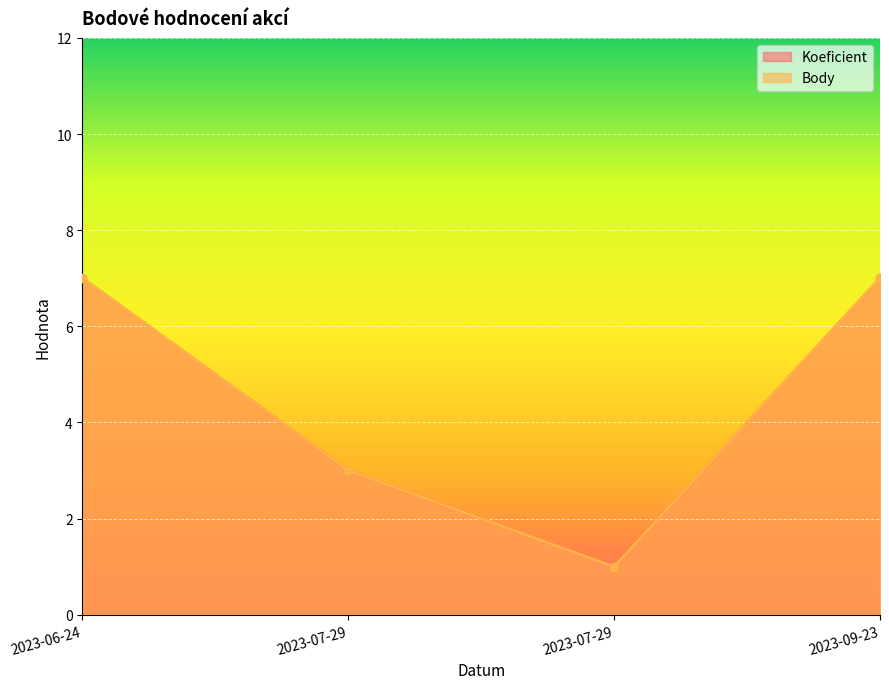

Does the chart display data point markers on the line(s)?

Yes